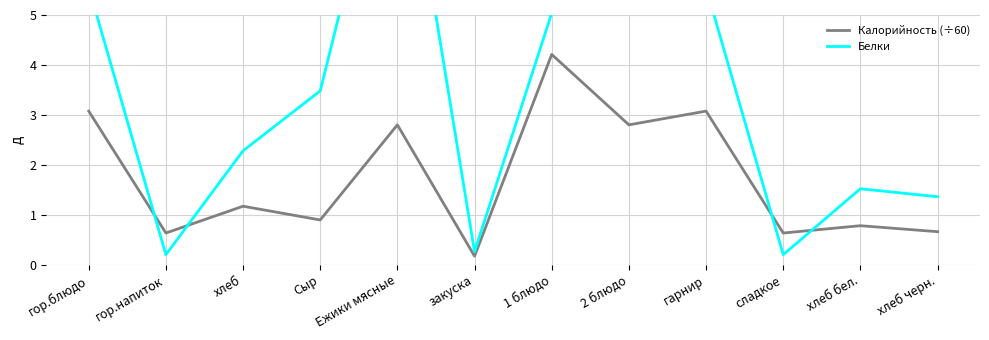

True or false: Белки has more than 0 points higher than both neighbors.

True